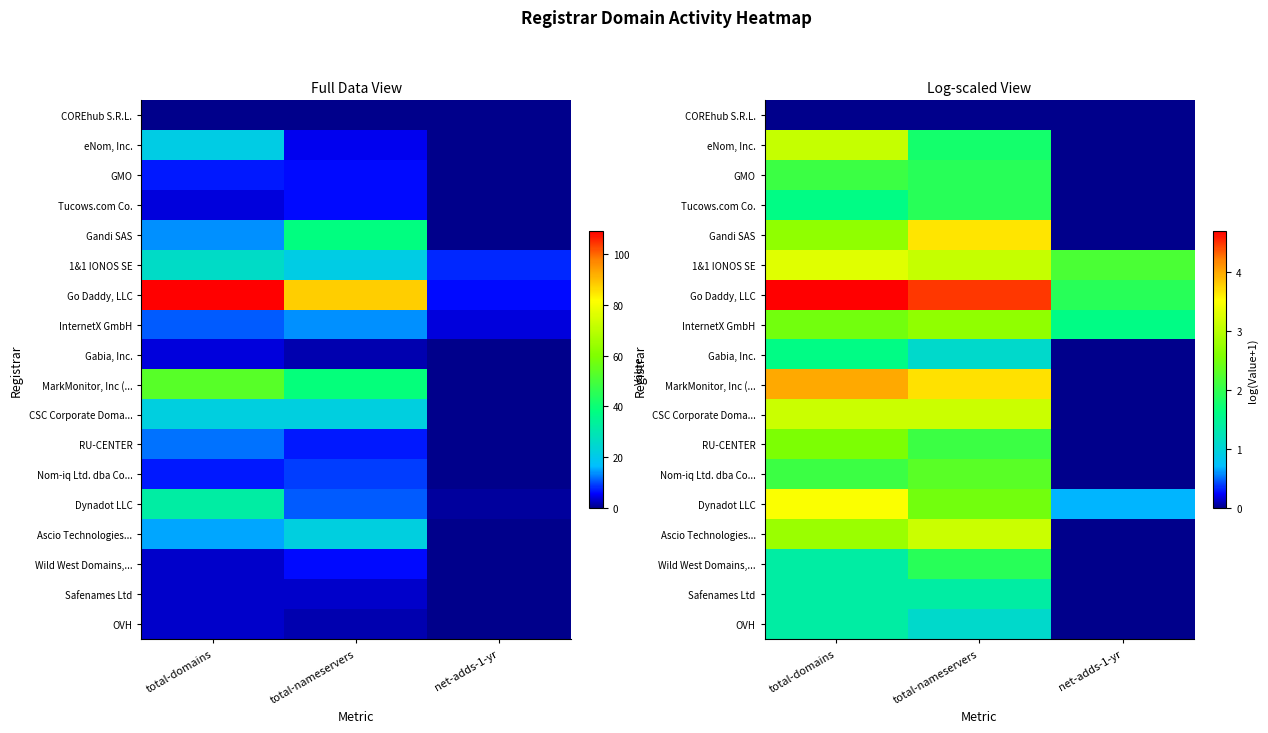

Rank the categories by 1&1 IONOS SE value from highest to lowest.

total-domains, total-nameservers, net-adds-1-yr